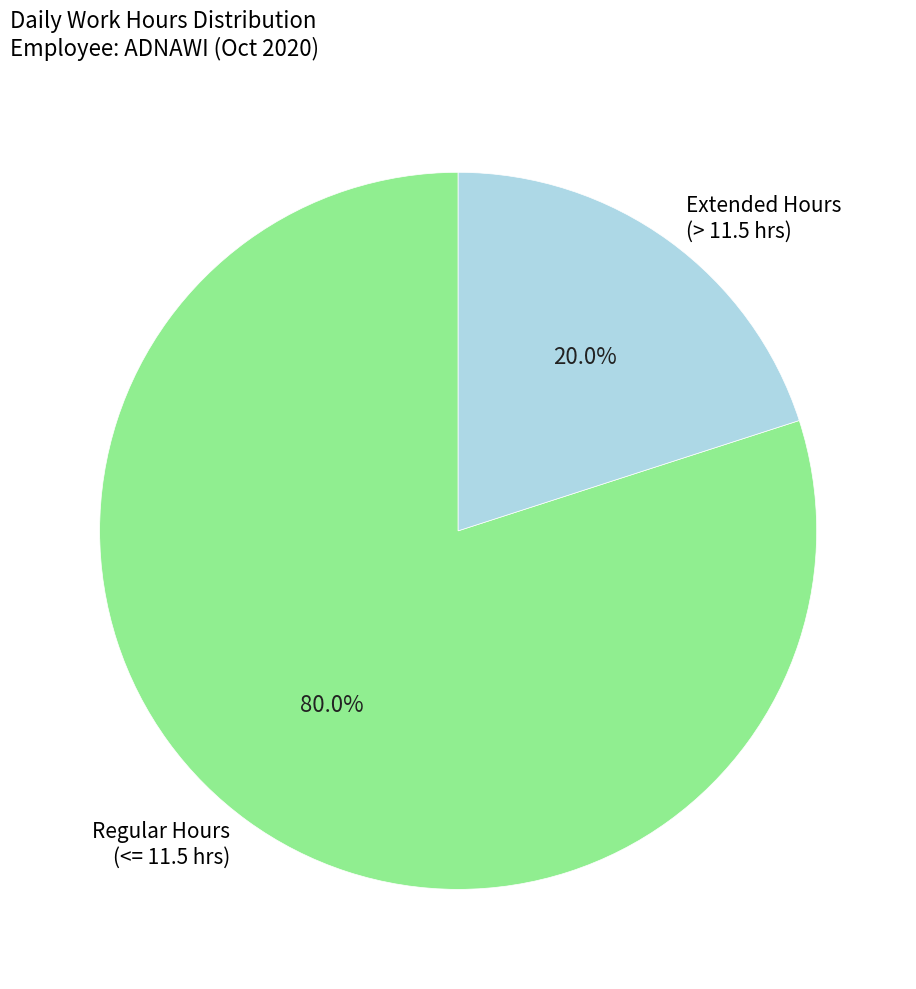

Between Regular Hours (<= 11.5 hrs) and Extended Hours (> 11.5 hrs), which is larger?

Regular Hours (<= 11.5 hrs)